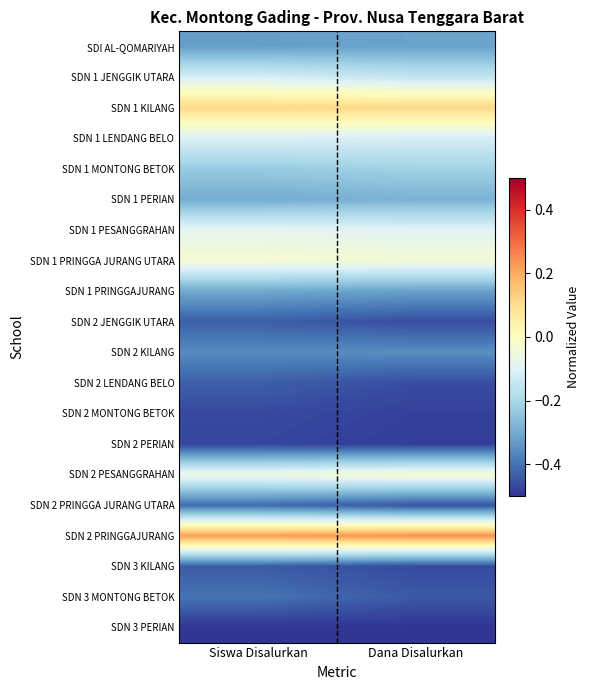

Which label corresponds to the smallest value in the chart?

Siswa Disalurkan